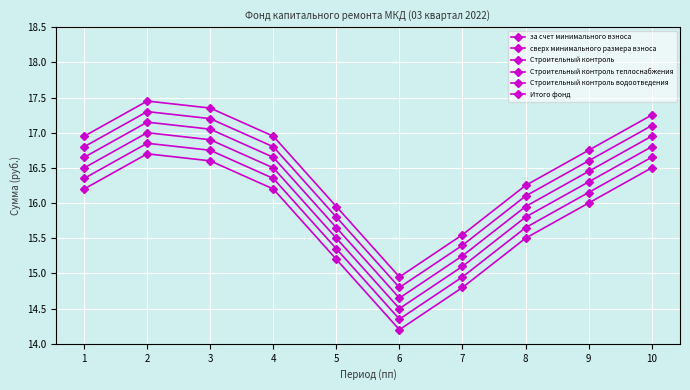

True or false: за счет минимального взноса and Строительный контроль водоотведения intersect in this chart.

False